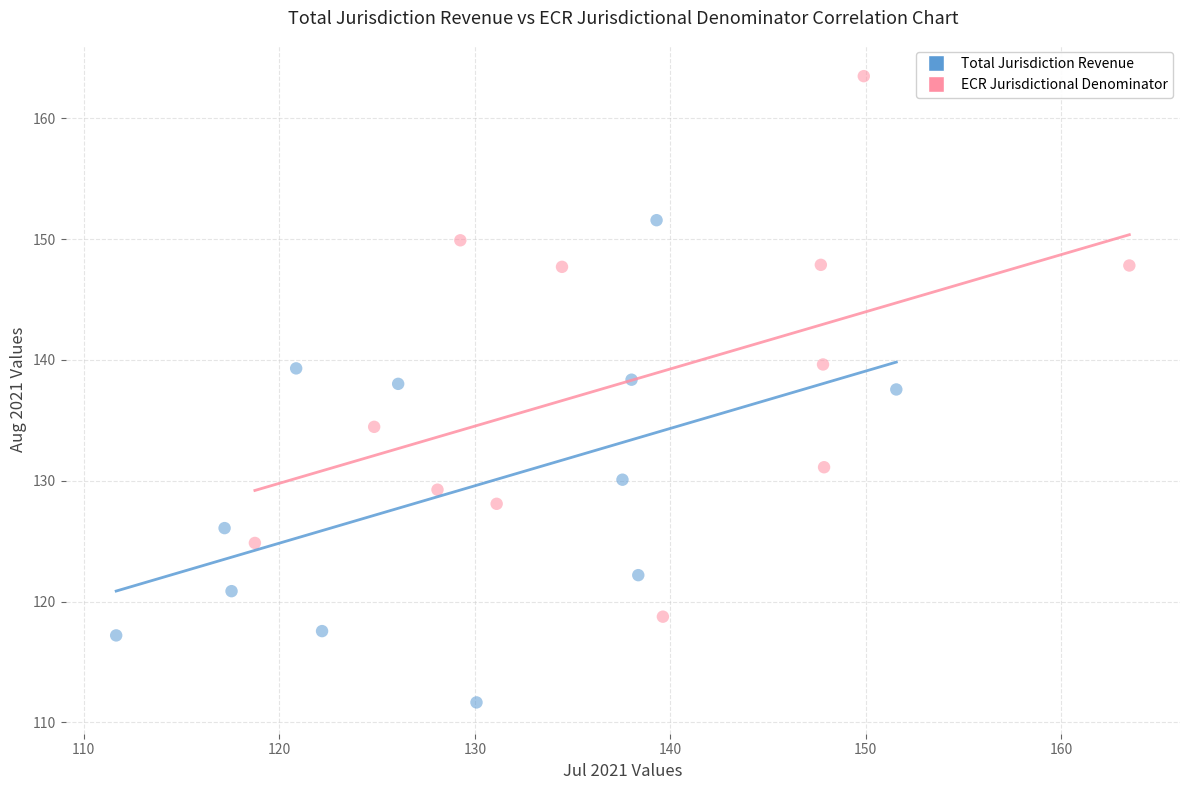

Which series has the largest Y range (max minus min)?

ECR Jurisdictional Denominator